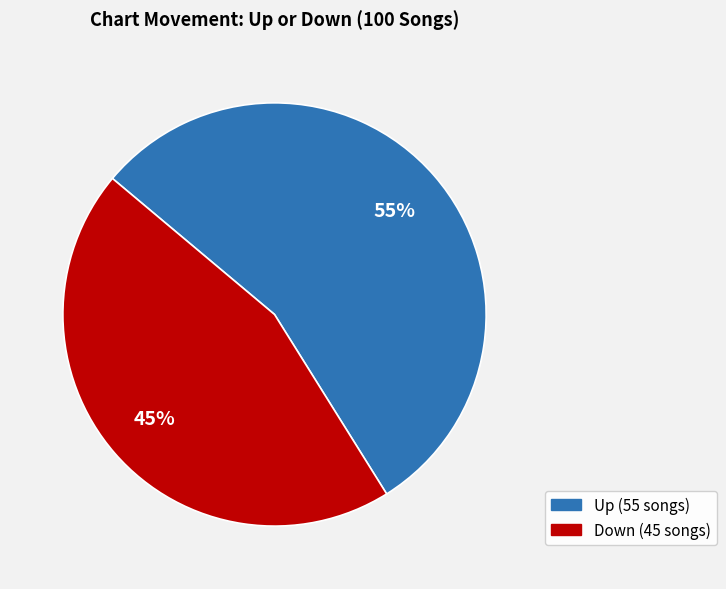

Approximately how many times larger is the value at Up compared to Down?

1.2